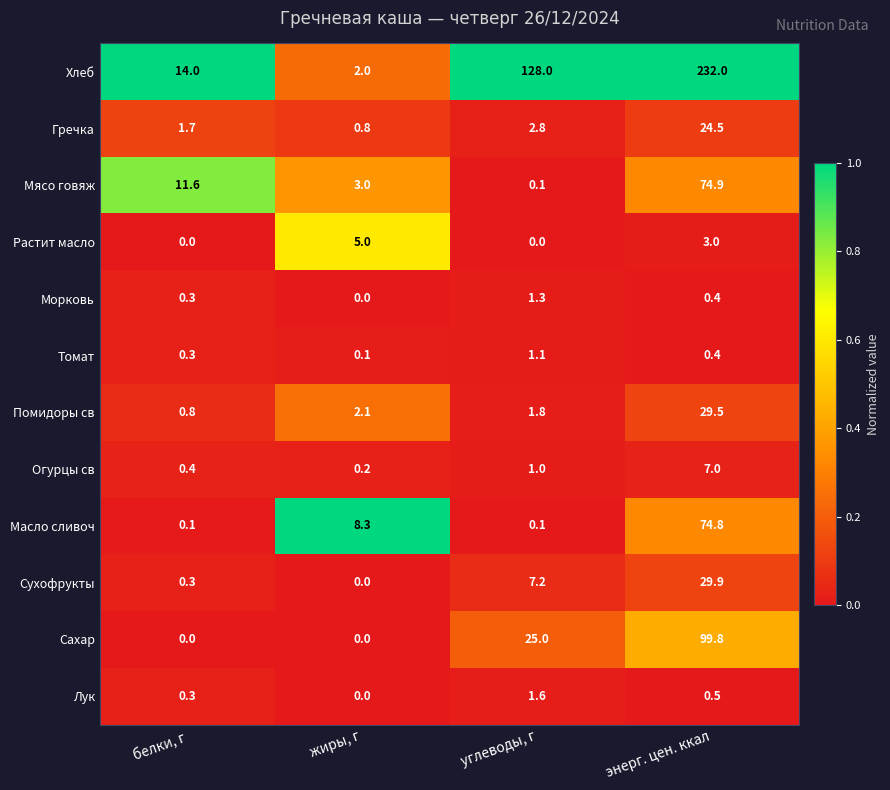

Is the value of Мясо говяж at углеводы, г greater than the value of Лук at белки, г?

No